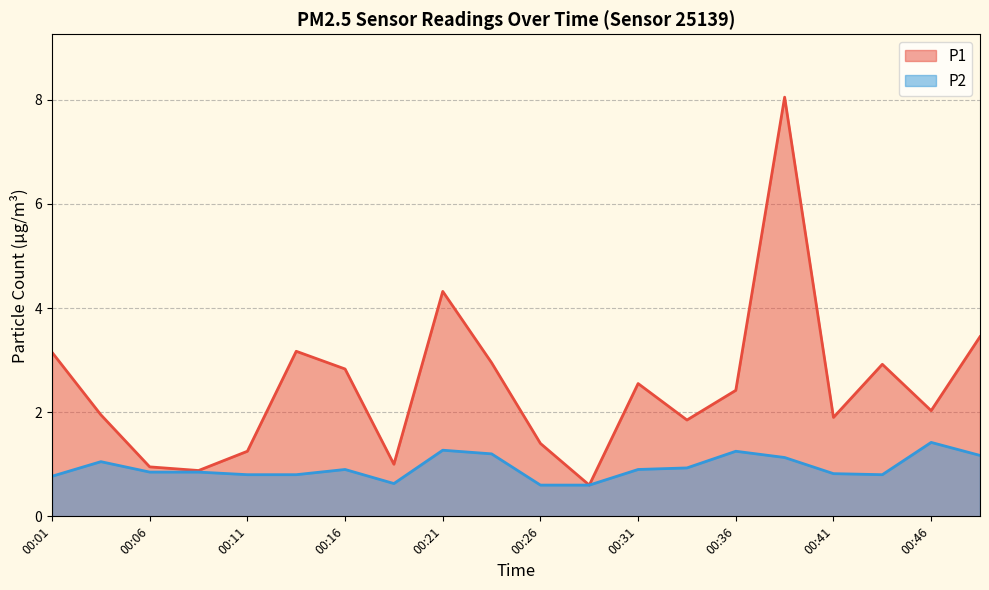

True or false: P1 has more than 2 interior local peaks.

True